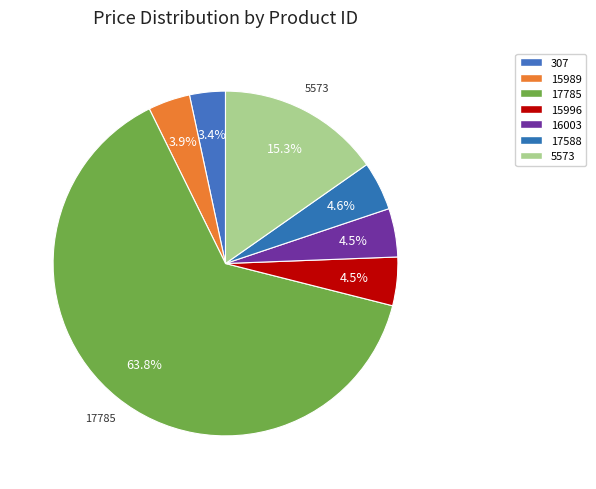

Which category has the smallest portion of the pie?

307